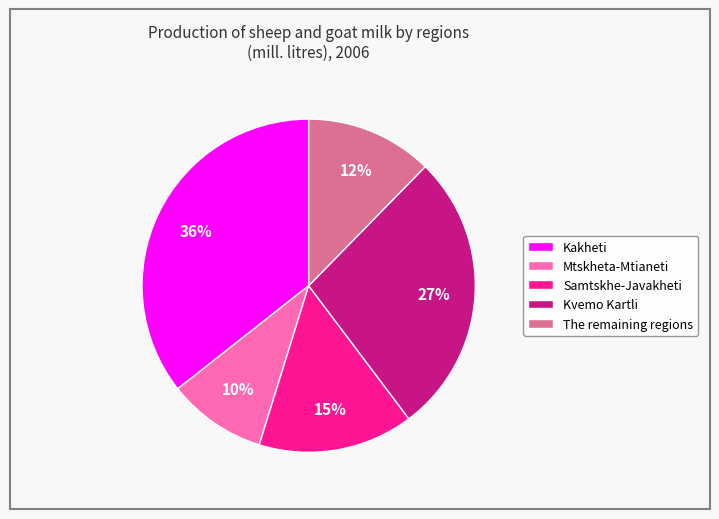

How many slices are in this pie chart?

5